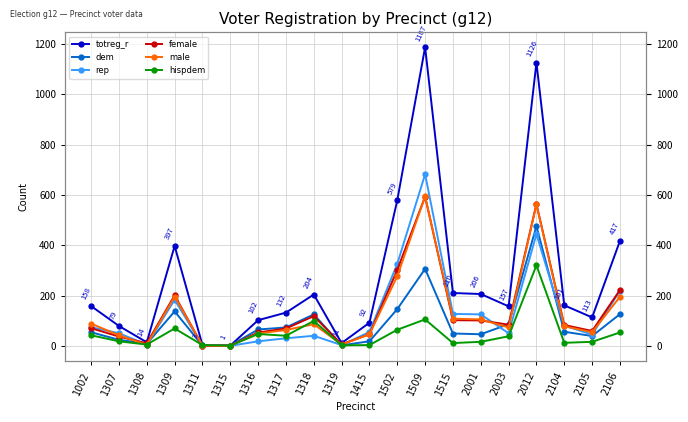

What is the value of the dem point at the 4th from the left?

137